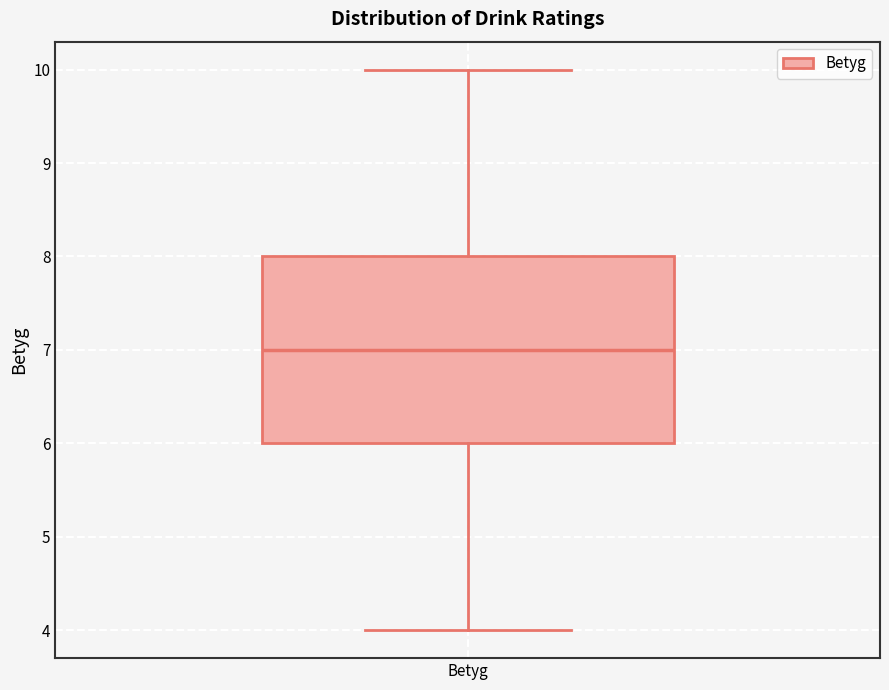

Transcribe this box plot: give where the median line is, the range the box spans, and where the two whiskers end, as read against the y-axis. The values are not printed on the chart, so give them approximately, as read against the axis.

median 7, box 6 to 8, whiskers 4 to 10